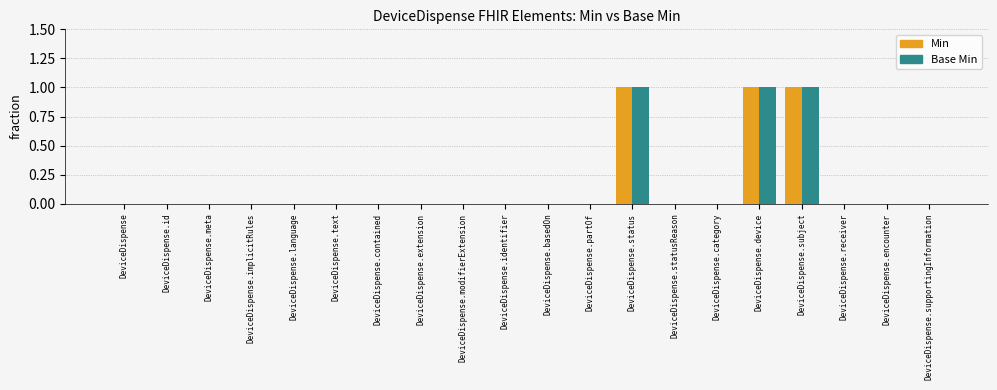

What is the sum of all Base Min values?

3